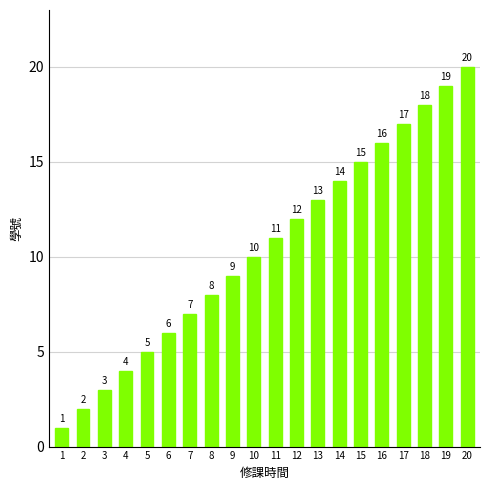

Reading right to left, transcribe all the data shown in this chart.

20=20	19=19	18=18	17=17	16=16	15=15	14=14	13=13	12=12	11=11	10=10	9=9	8=8	7=7	6=6	5=5	4=4	3=3	2=2	1=1